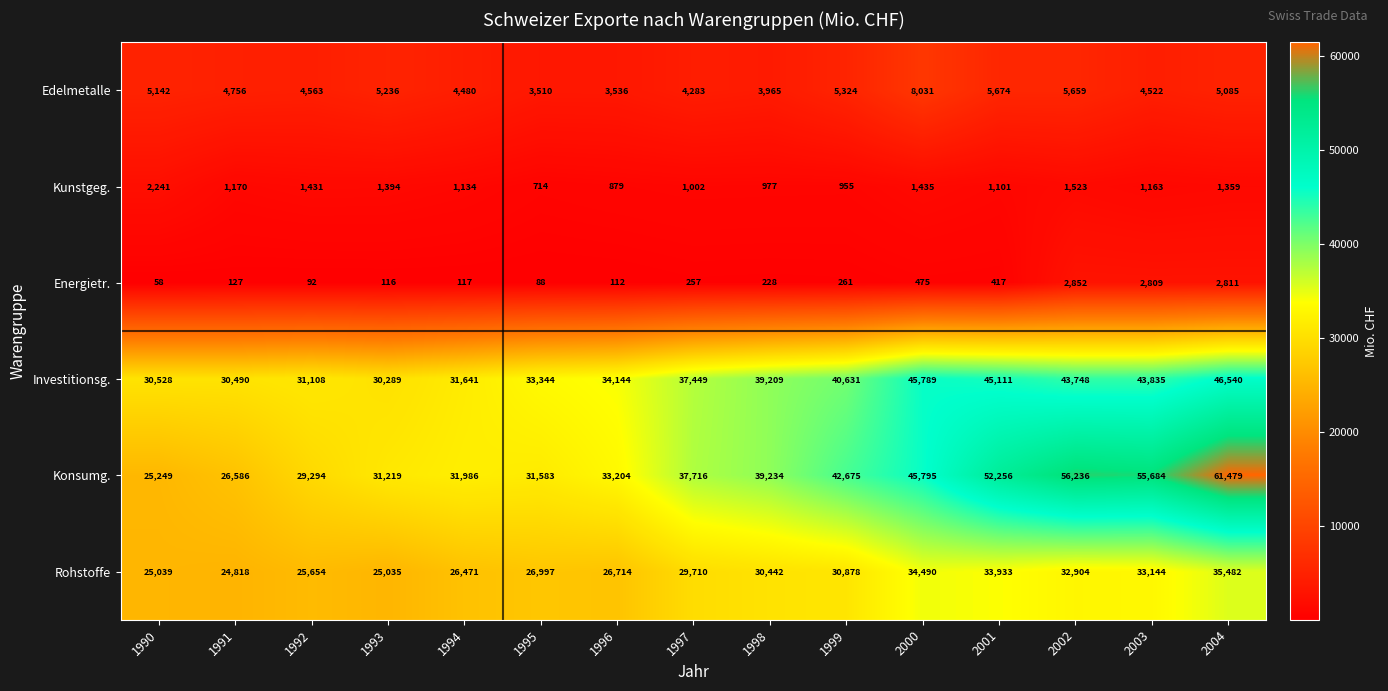

What is the spread (max minus min) of values at 1992?

31016